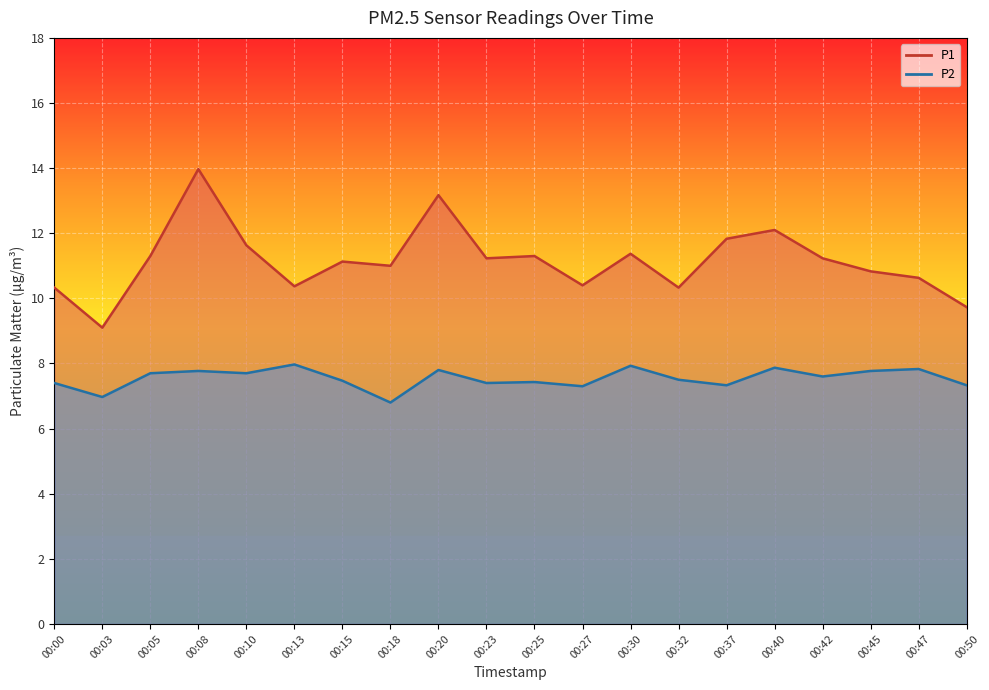

At which category does P1 reach its first local valley?

00:03